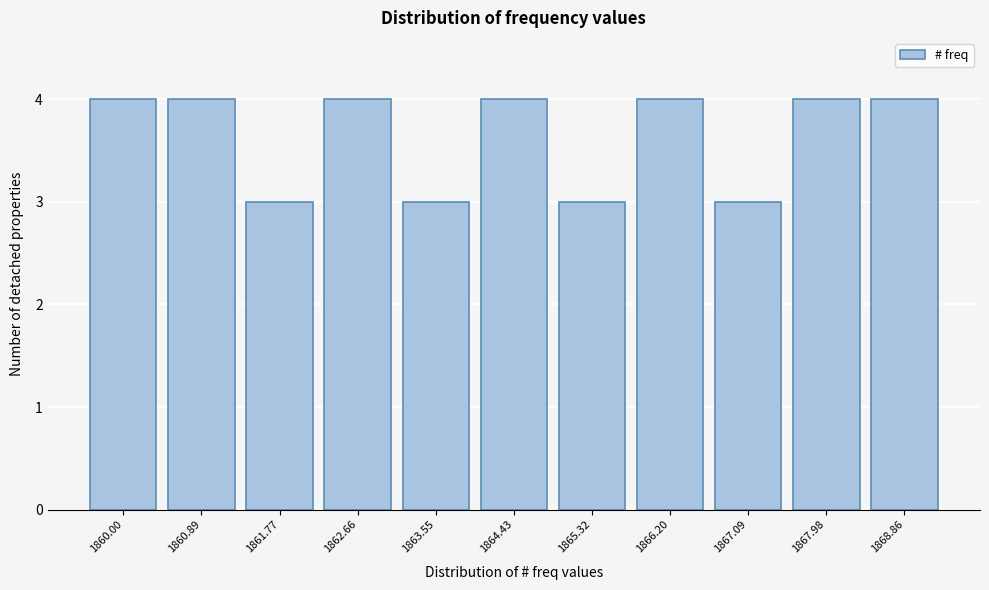

Reading left to right, transcribe all the data shown in this chart.

4	4	3	4	3	4	3	4	3	4	4